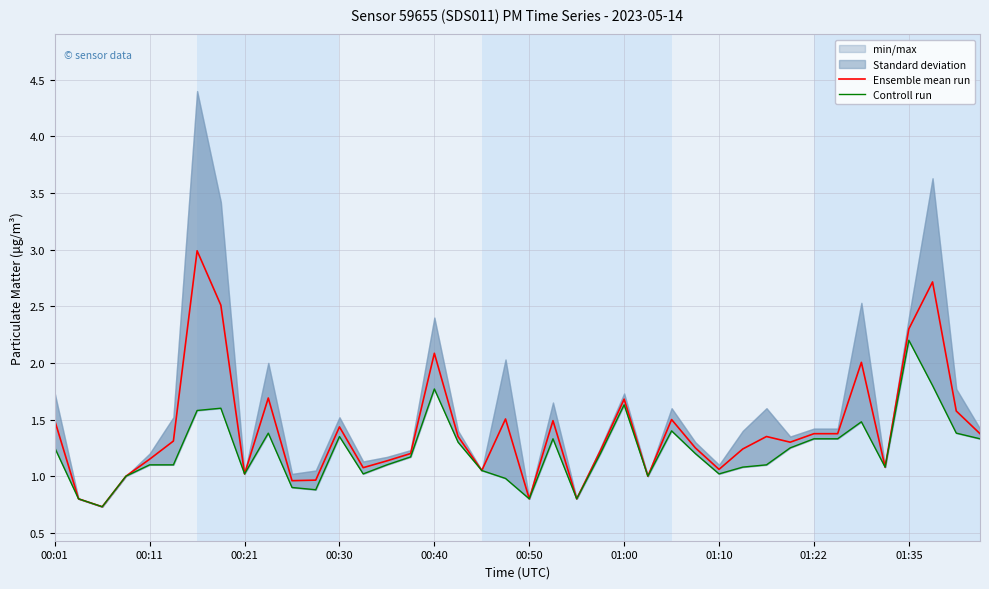

What is the value of the Ensemble mean run point at the 20th from the left?

1.5